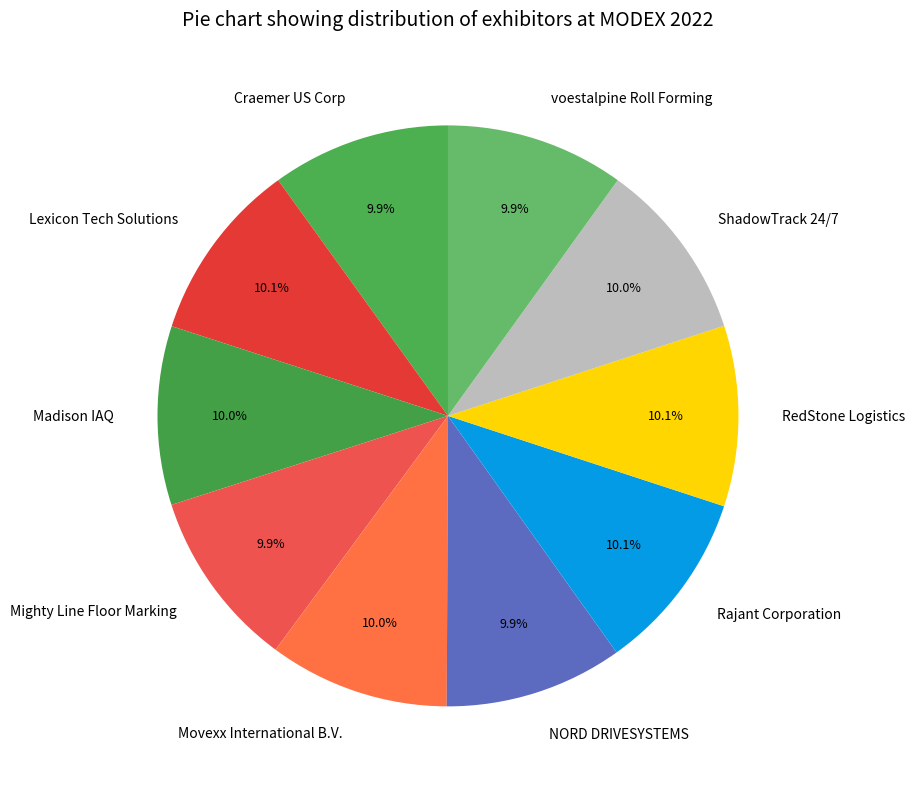

Approximately how many times larger is the value at Lexicon Tech Solutions compared to Madison IAQ?

1.0